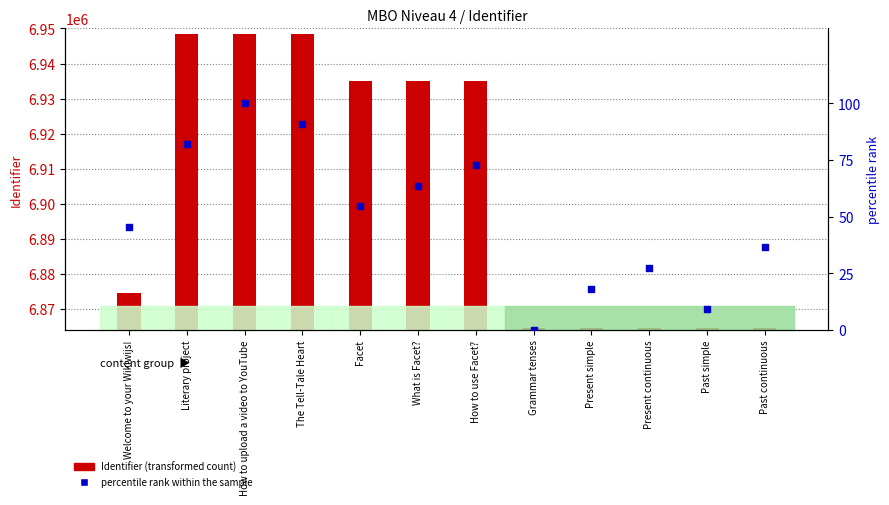

At how many categories does at least one series exceed 1224160?

12